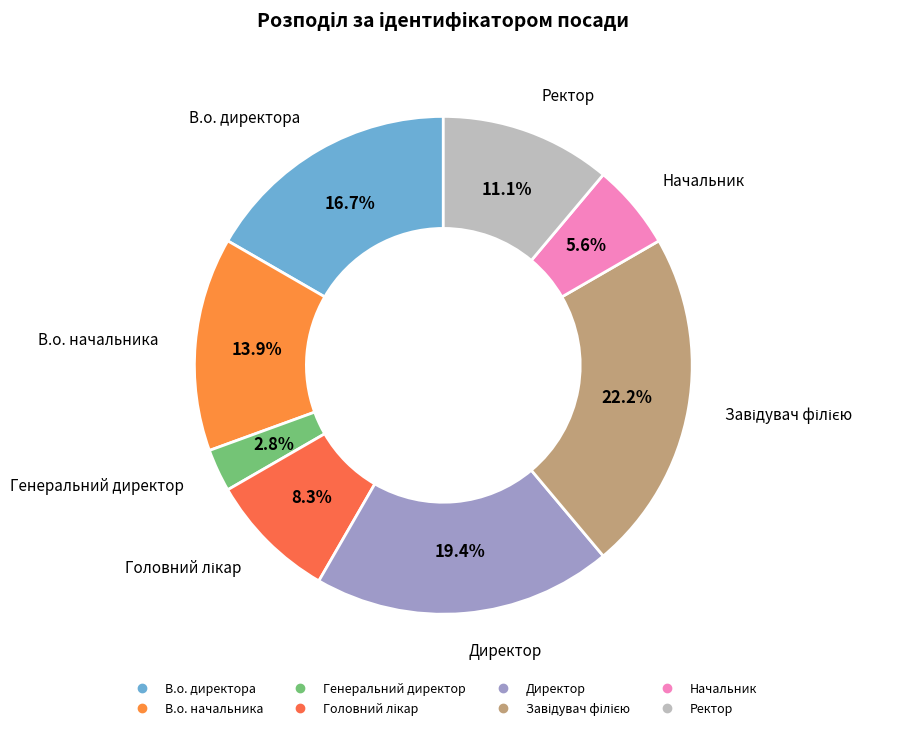

How many slices are in this pie chart?

8